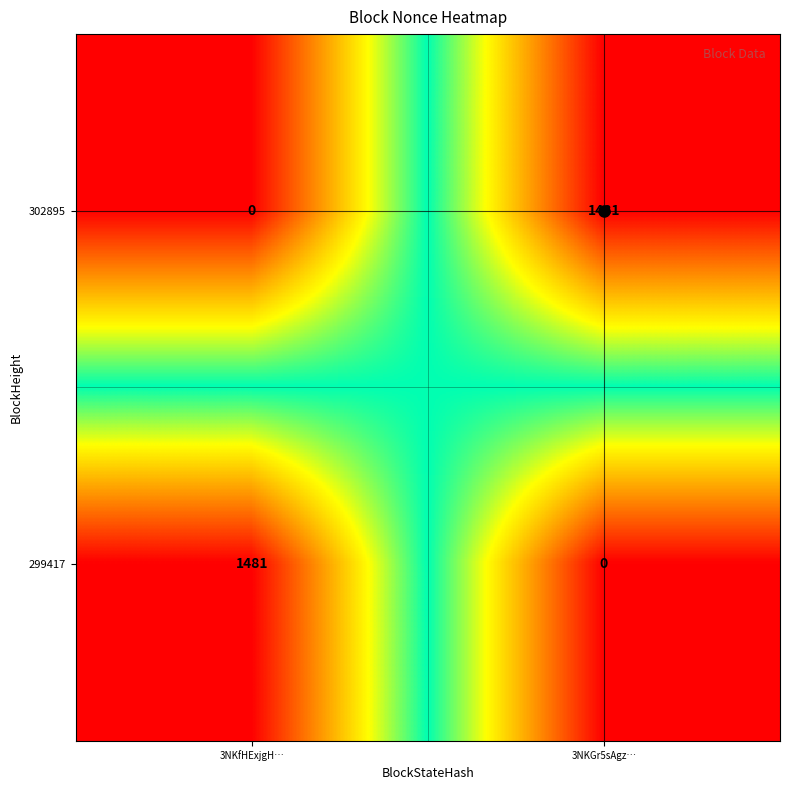

What is the sum of all 299417 values?

1481